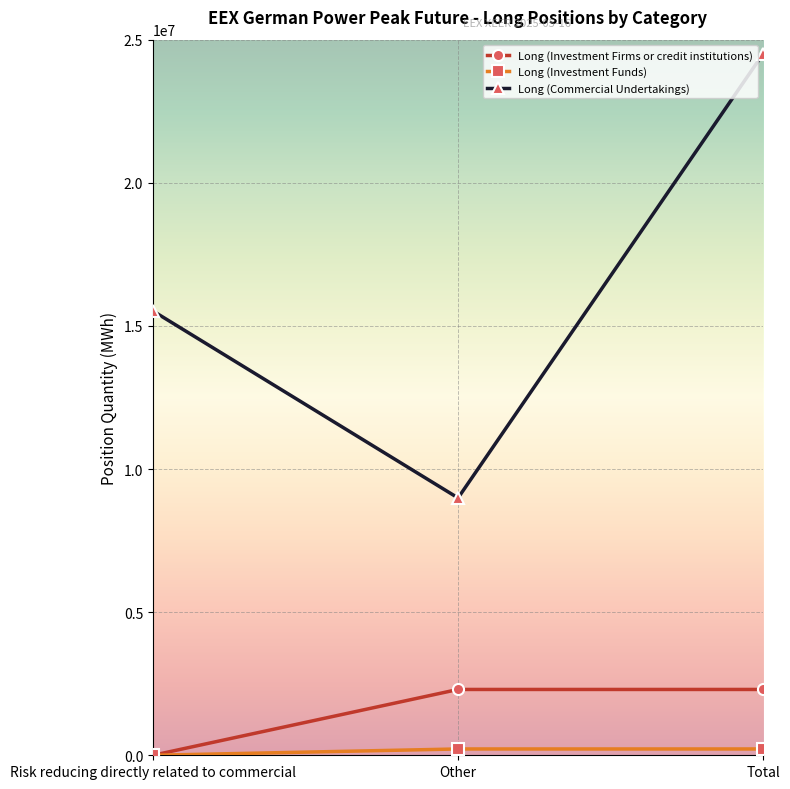

Between Risk reducing directly related to commercial and Other, which series saw the biggest shift?

Long (Commercial Undertakings)